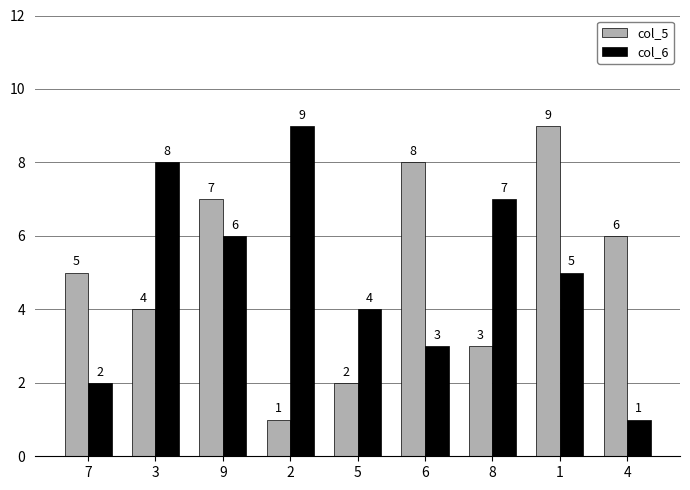

What is the average value of the col_5 series?

5